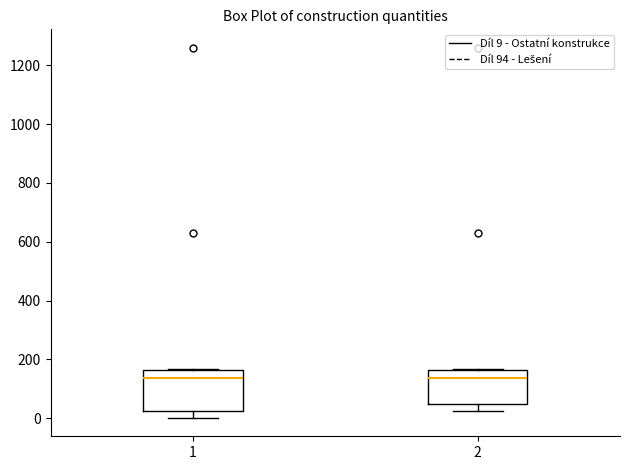

Reading left to right, transcribe this box plot: for each box, give where its median line is, the range the box spans, and where its two whiskers end, as read against the y-axis. The values are not printed on the chart, so give them approximately, as read against the axis.

1: median 140, box 20 to 160, whiskers 0 to 160
2: median 140, box 40 to 160, whiskers 20 to 160